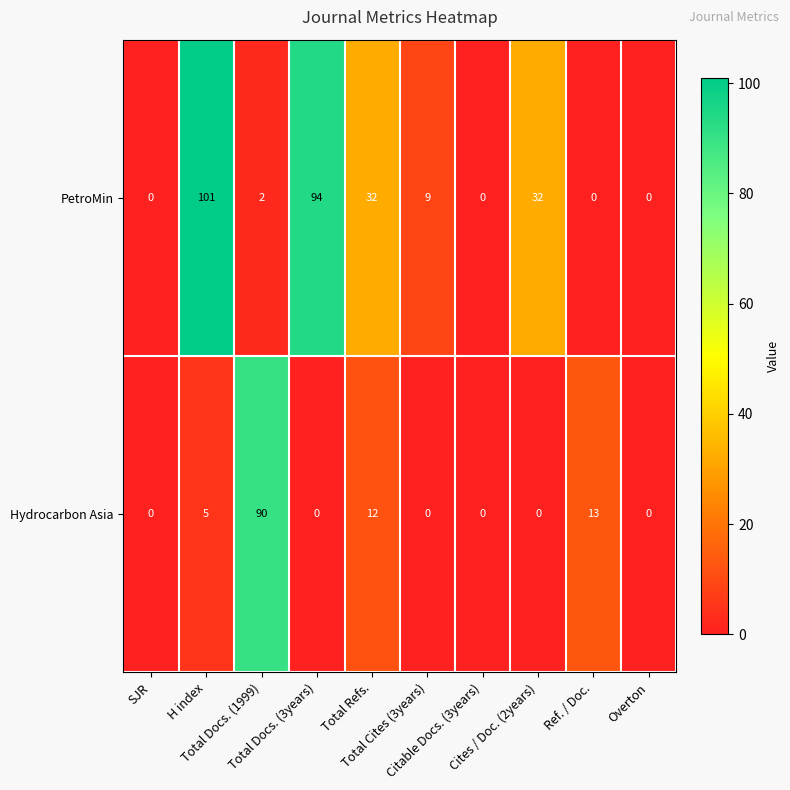

List the series in order of their peak value, lowest first.

Hydrocarbon Asia, PetroMin